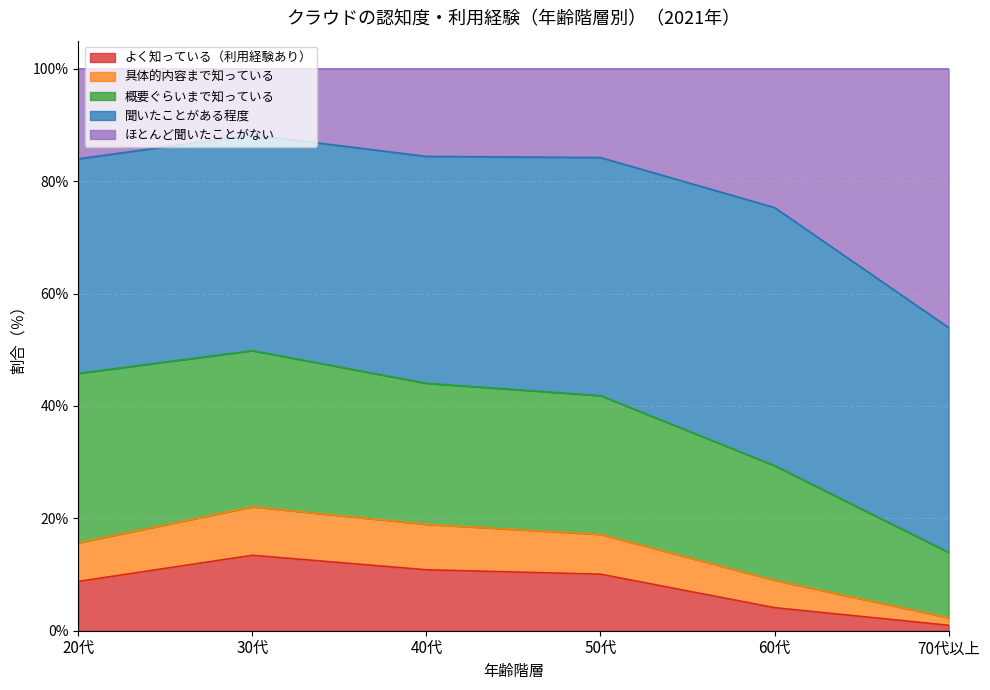

Which category has the highest value in the よく知っている（利用経験あり） series?

30代